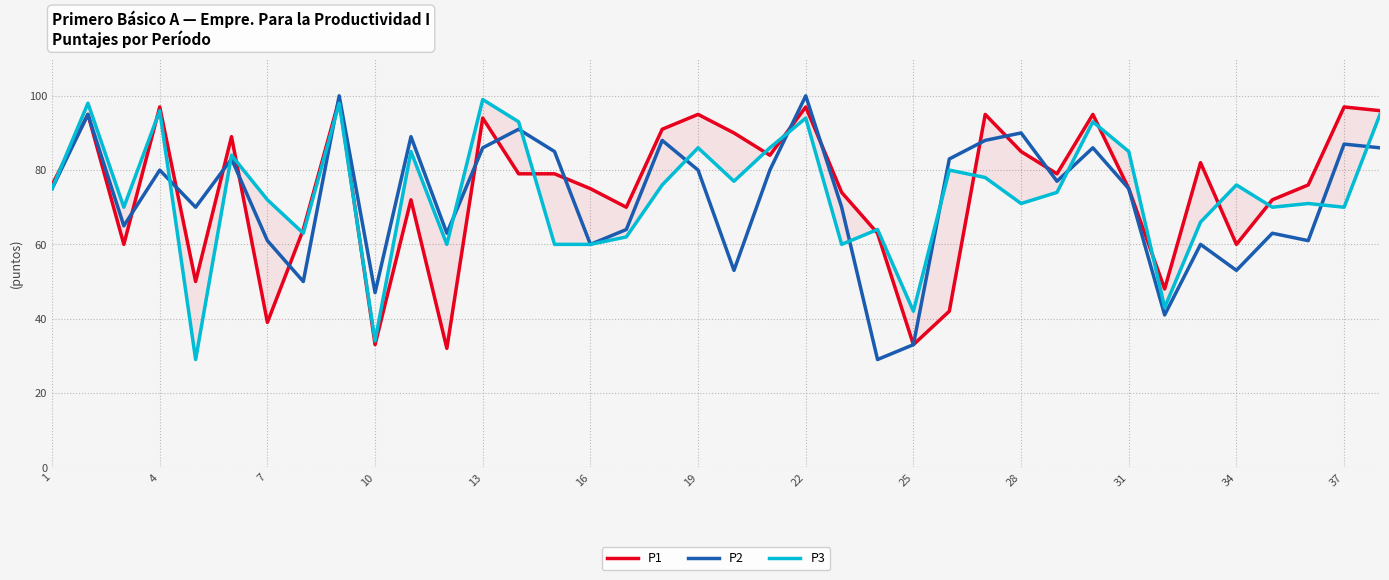

What is the value of the P3 point at the 18th from the left?

76